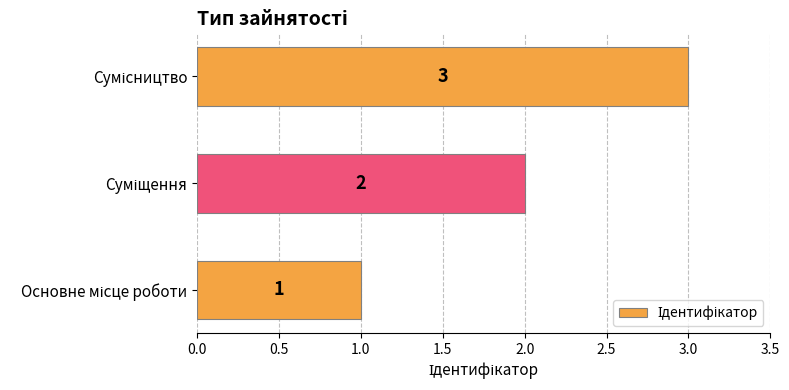

How many values are between 1 and 3?

3